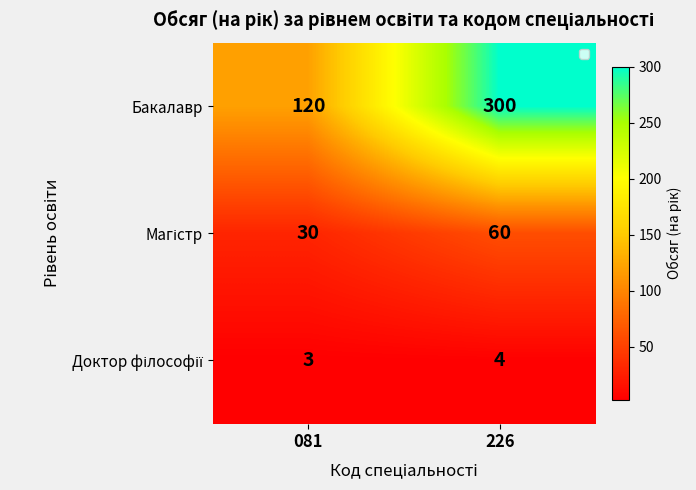

Read the Бакалавр value at 081.

120